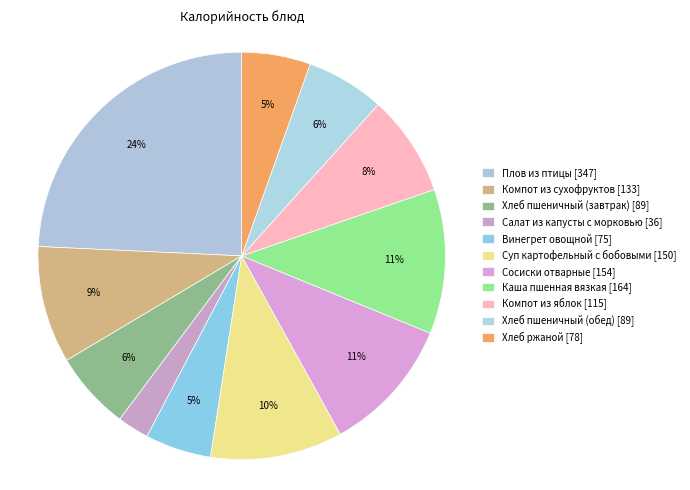

Which slice is the largest?

Плов из птицы